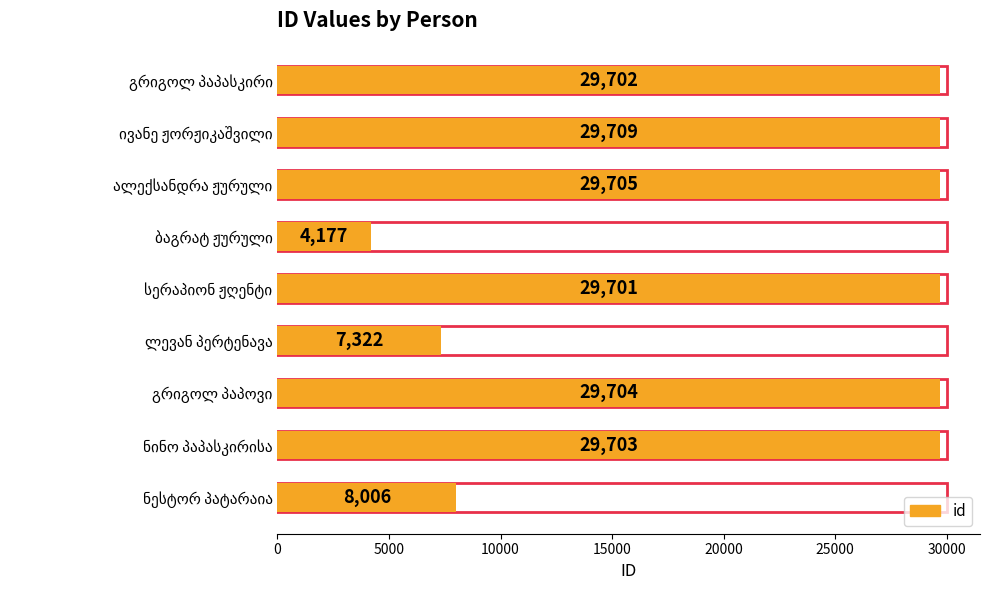

Reading left to right, extract all data points from this chart.

ნესტორ პატარაია=8006	ნინო პაპასკირისა=29703	გრიგოლ პაპოვი=29704	ლევან პერტენავა=7322	სერაპიონ ჟღენტი=29701	ბაგრატ ჟურული=4177	ალექსანდრა ჟურული=29705	ივანე ჟორჟიკაშვილი=29709	გრიგოლ პაპასკირი=29702